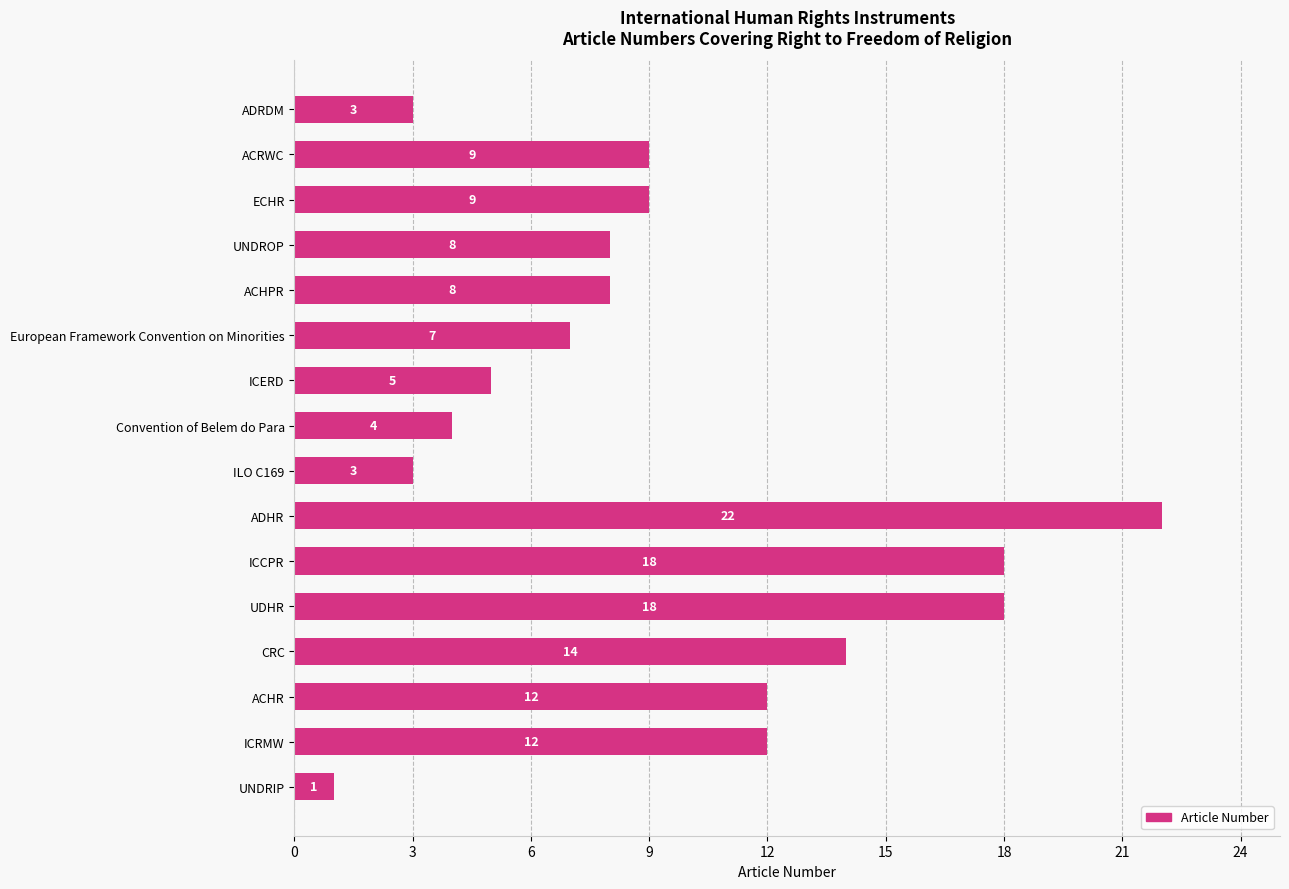

The chart shows a value of 2 at ADRDM. True or false?

False